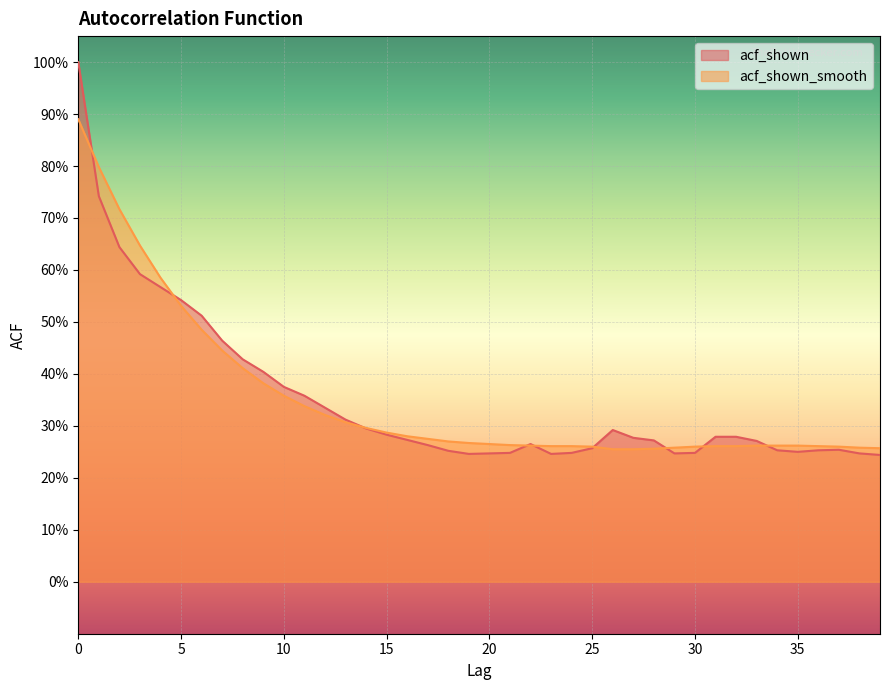

What is the average value of the acf_shown_smooth series?

0.4